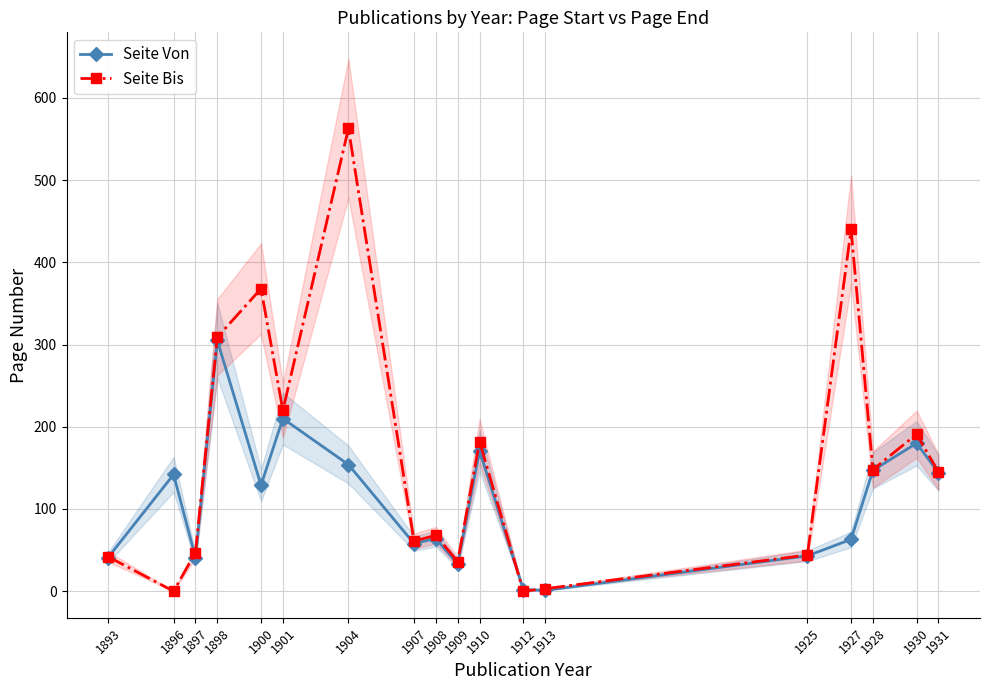

How many distinct data groups are displayed?

2